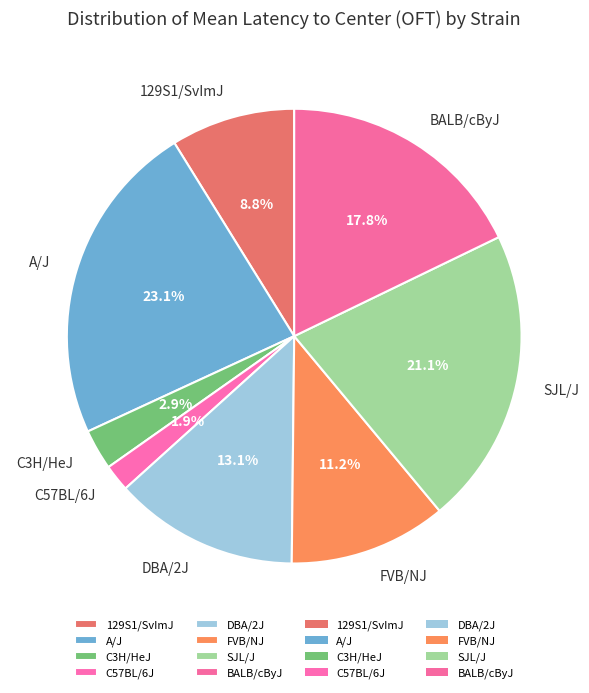

To the nearest percent, what portion does FVB/NJ represent?

11%